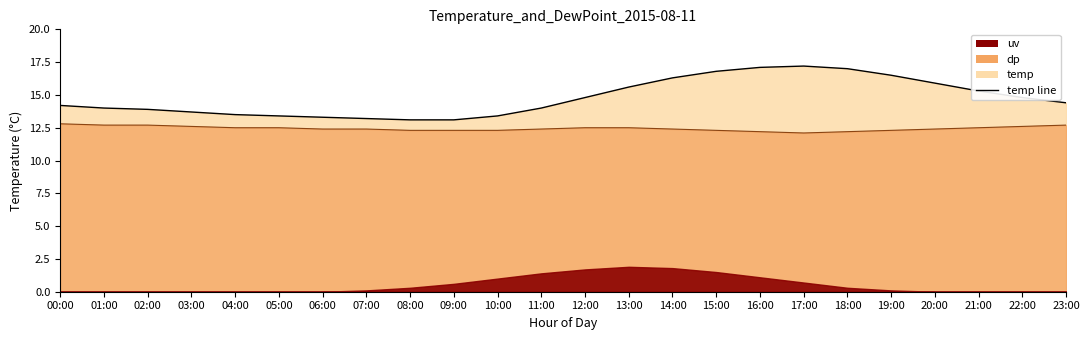

True or false: temp line has a value of 19.9 at 09:00.

False